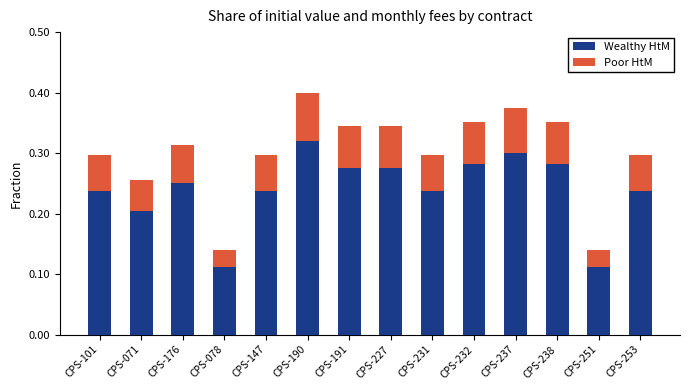

What is the sum of all Wealthy HtM values?

3.4